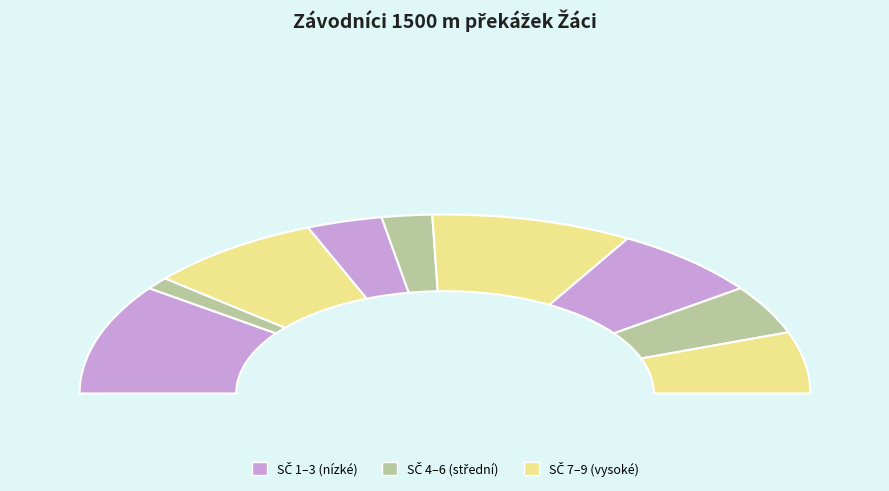

Is there a majority slice in this chart?

No